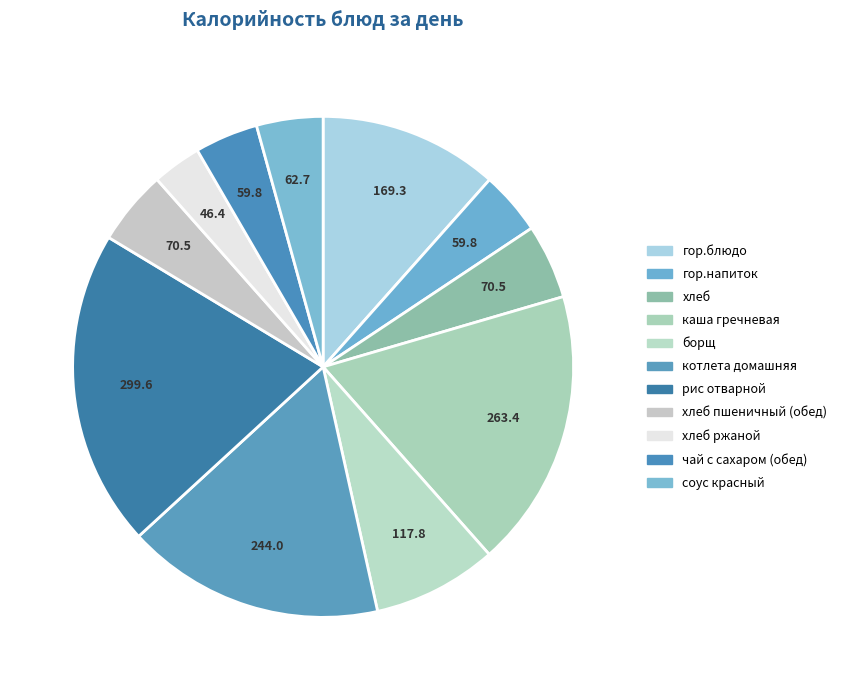

How many segments does this pie chart have?

11